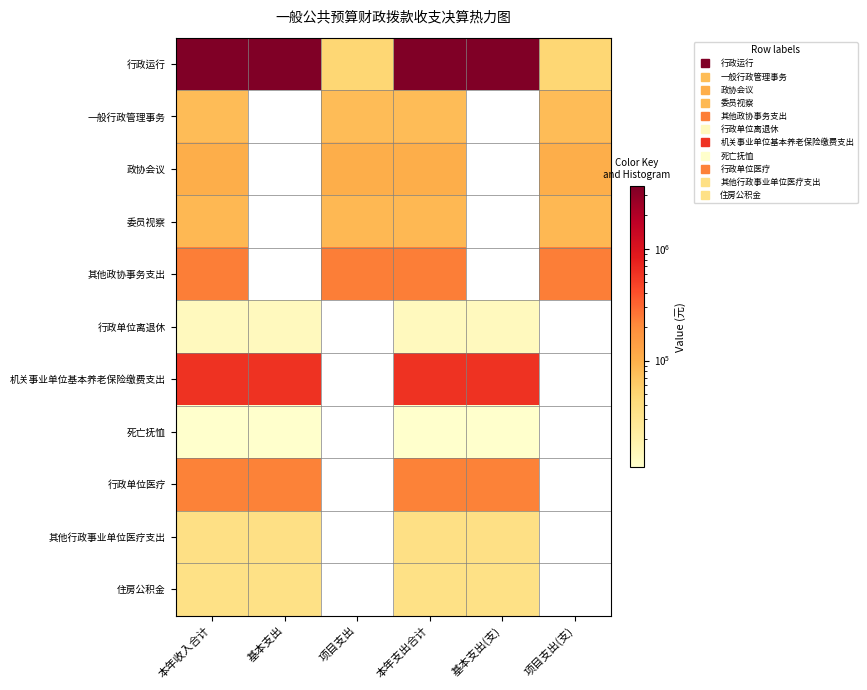

Reading right to left, extract all data points from this chart.

行政运行: 项目支出(支)=48934.1	基本支出(支)=3573947.4	本年支出合计=3622881.5	项目支出=48934.1	基本支出=3573947.4	本年收入合计=3622881.5
一般行政管理事务: 项目支出(支)=80000.0	基本支出(支)=0.0	本年支出合计=80000.0	项目支出=80000.0	基本支出=0.0	本年收入合计=80000.0
政协会议: 项目支出(支)=104513.4	基本支出(支)=0.0	本年支出合计=104513.4	项目支出=104513.4	基本支出=0.0	本年收入合计=104513.4
委员视察: 项目支出(支)=87002.0	基本支出(支)=0.0	本年支出合计=87002.0	项目支出=87002.0	基本支出=0.0	本年收入合计=87002.0
其他政协事务支出: 项目支出(支)=236163.0	基本支出(支)=0.0	本年支出合计=236163.0	项目支出=236163.0	基本支出=0.0	本年收入合计=236163.0
行政单位离退休: 项目支出(支)=0.0	基本支出(支)=14000.0	本年支出合计=14000.0	项目支出=0.0	基本支出=14000.0	本年收入合计=14000.0
机关事业单位基本养老保险缴费支出: 项目支出(支)=0.0	基本支出(支)=604723.4	本年支出合计=604723.4	项目支出=0.0	基本支出=604723.4	本年收入合计=604723.4
死亡抚恤: 项目支出(支)=0.0	基本支出(支)=11136.0	本年支出合计=11136.0	项目支出=0.0	基本支出=11136.0	本年收入合计=11136.0
行政单位医疗: 项目支出(支)=0.0	基本支出(支)=226673.1	本年支出合计=226673.1	项目支出=0.0	基本支出=226673.1	本年收入合计=226673.1
其他行政事业单位医疗支出: 项目支出(支)=0.0	基本支出(支)=36146.2	本年支出合计=36146.2	项目支出=0.0	基本支出=36146.2	本年收入合计=36146.2
住房公积金: 项目支出(支)=0.0	基本支出(支)=35581.0	本年支出合计=35581.0	项目支出=0.0	基本支出=35581.0	本年收入合计=35581.0